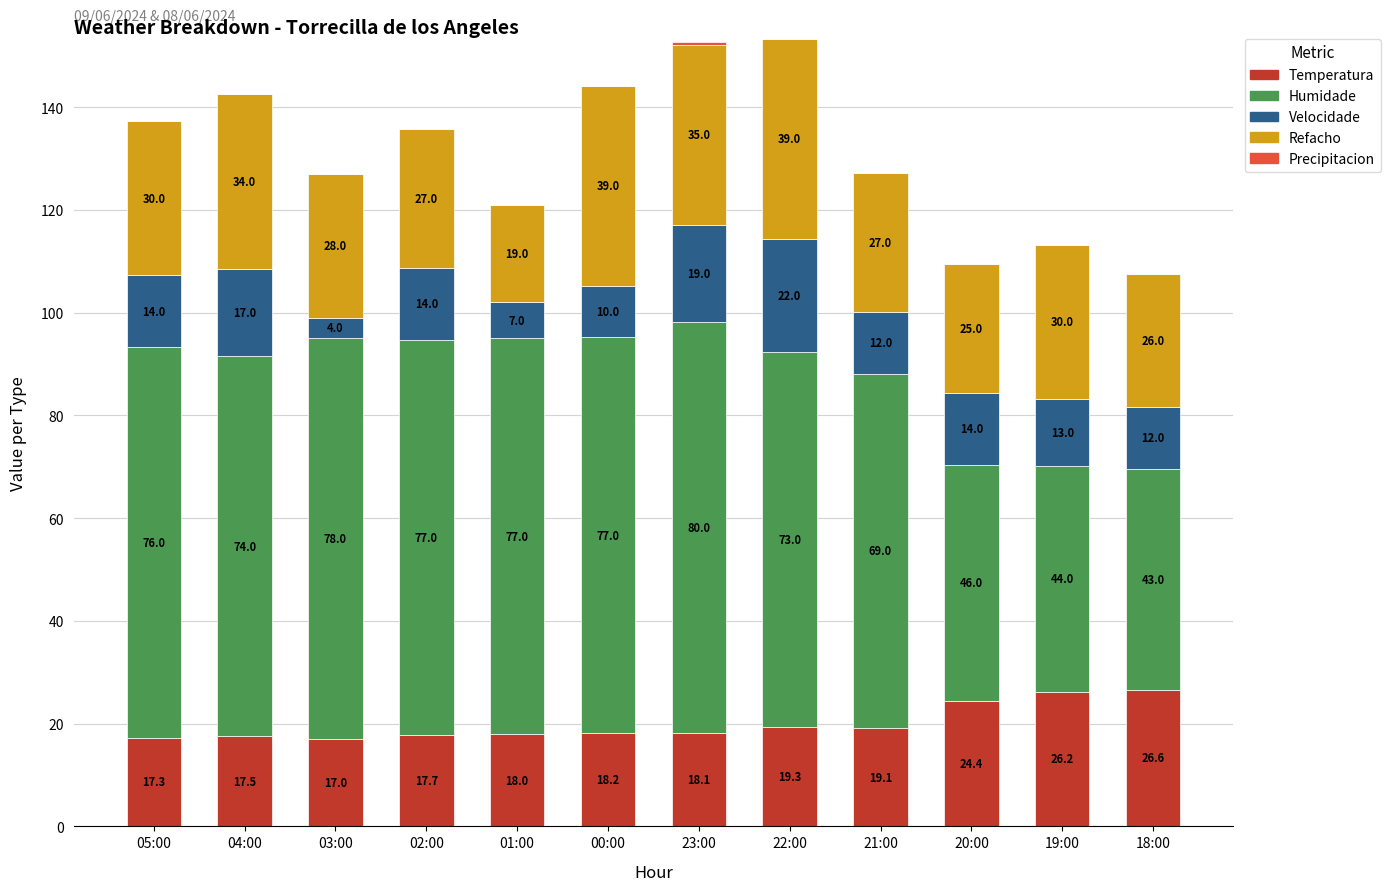

At which category is the sum across all series the highest?

22:00